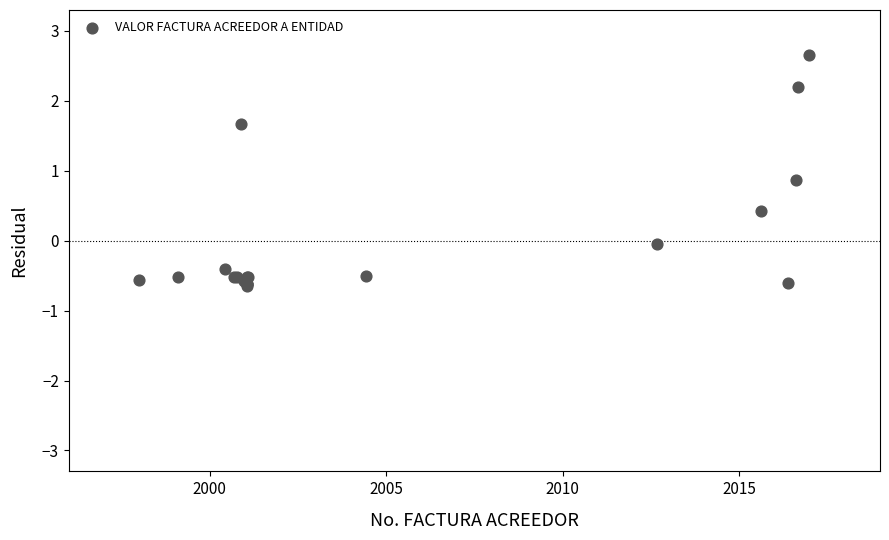

What Y value in the scatter plot is closest to 1?

0.9